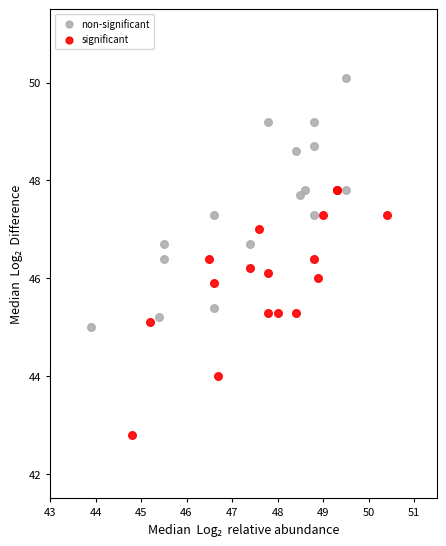

Which series reaches the minimum Y coordinate?

significant